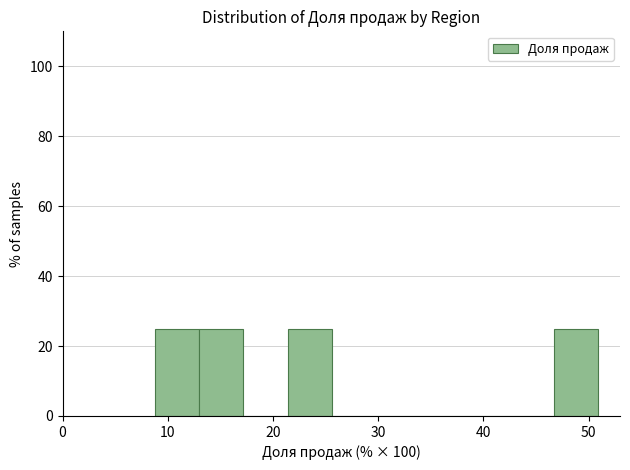

Reading left to right, list every bar in this chart as the range it spans on the x-axis followed by its height. Neither the bar edges nor the heights are printed on the chart, so give them approximately, as read against the axes.

9 to 13: 26
13 to 17: 26
17 to 21: 0
21 to 26: 26
26 to 30: 0
30 to 34: 0
34 to 38: 0
38 to 42: 0
42 to 47: 0
47 to 51: 26